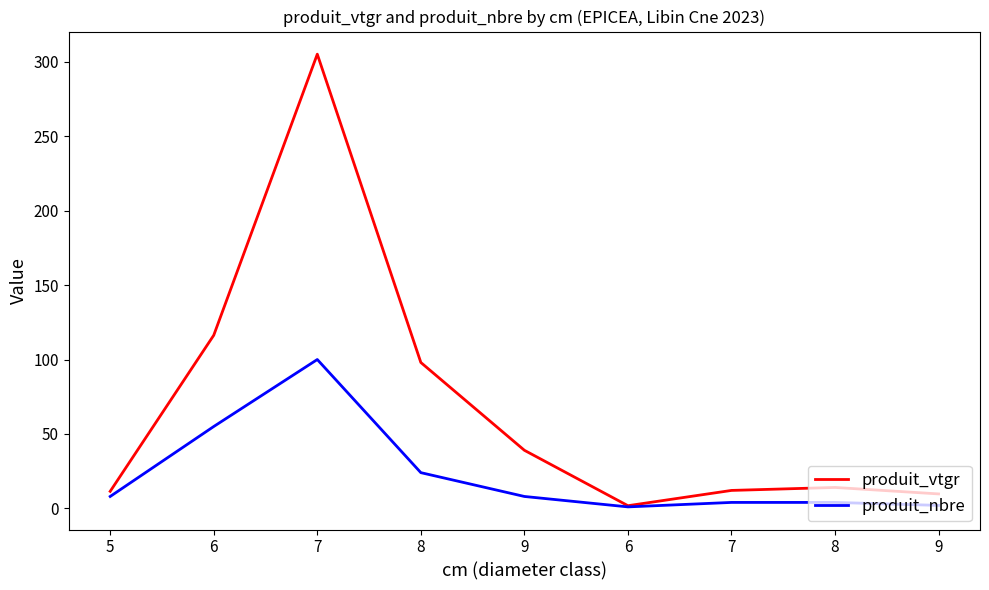

Is this an area chart (filled region under the line)?

No